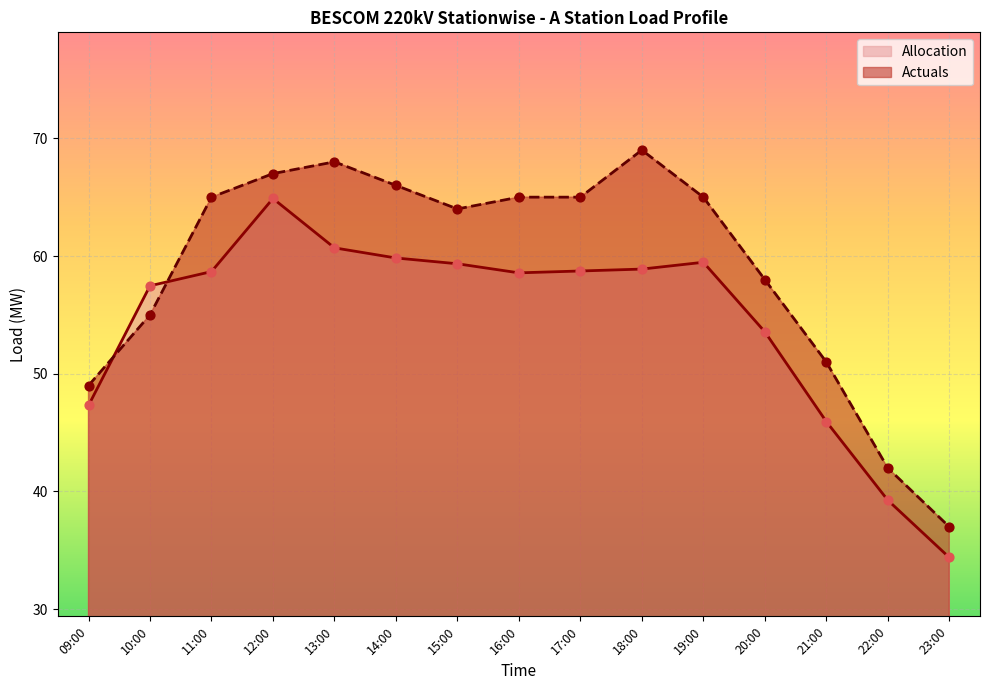

Which series contains the lowest Y value?

Allocation